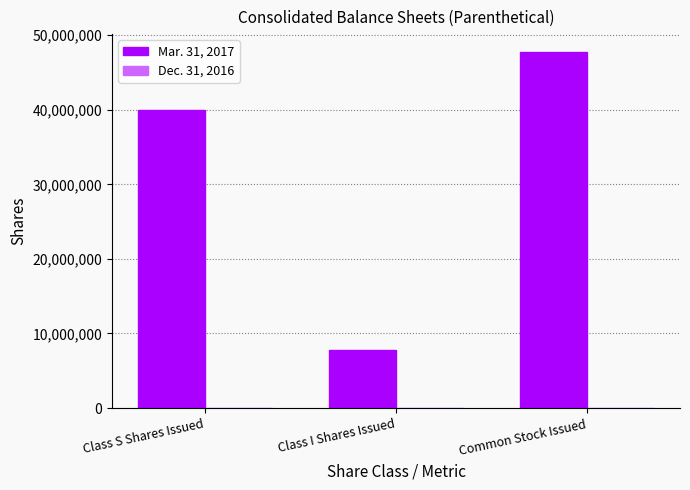

The Mar. 31, 2017 series shows 40007678 at Class S Shares Issued. True or false?

True